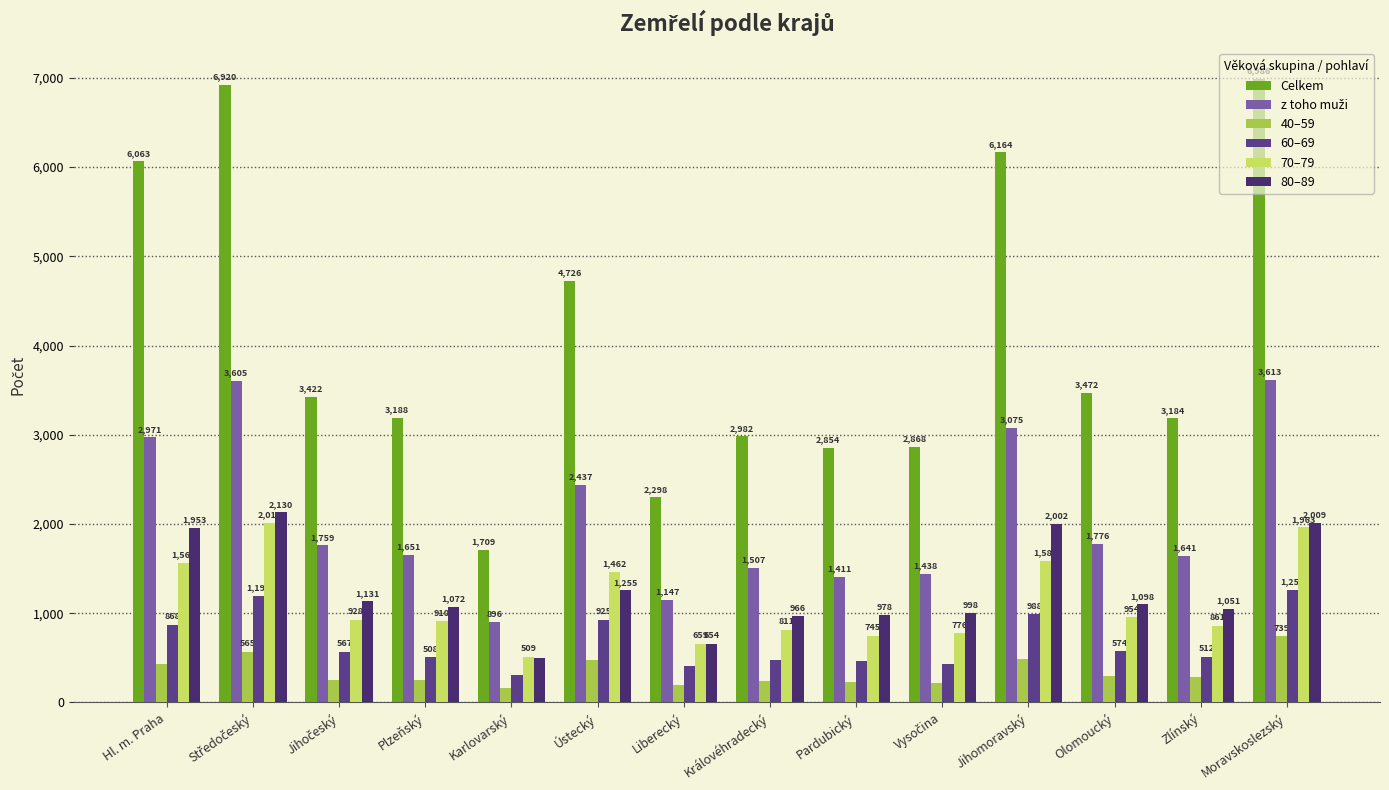

What is the sum of the 40–59 values at Liberecký and Moravskoslezský?

939